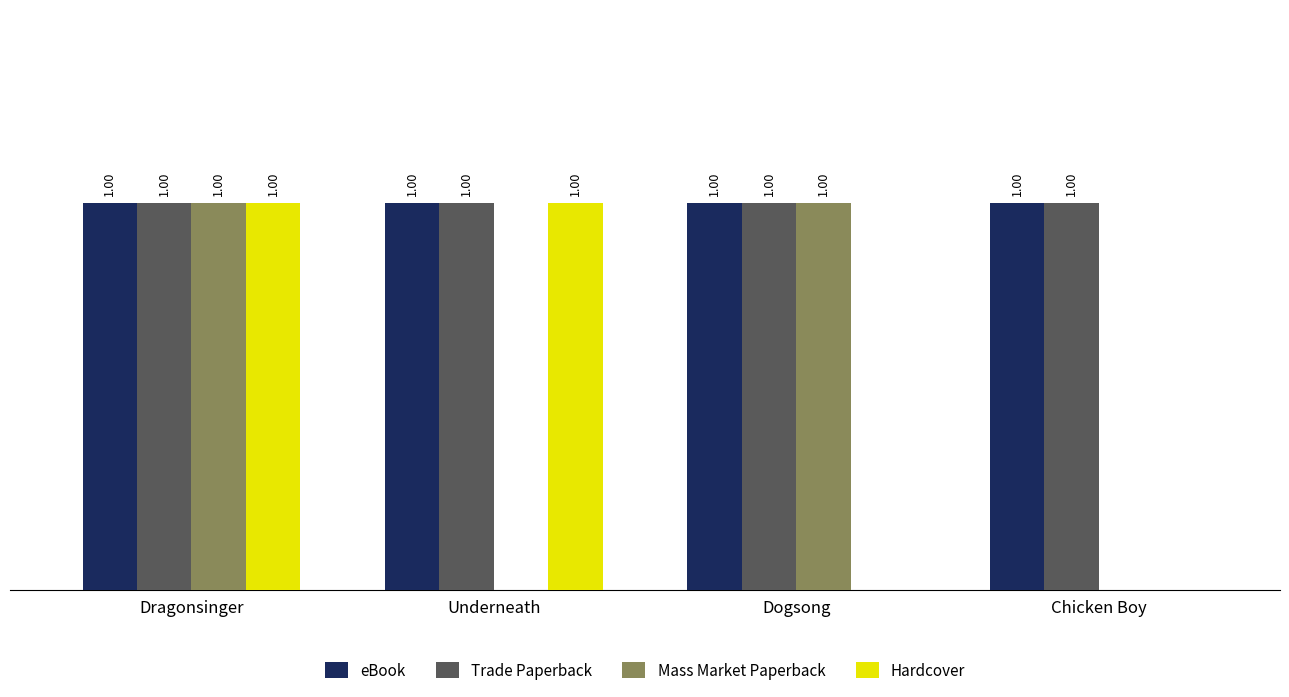

Which series changed the most between Dogsong and Chicken Boy?

Mass Market Paperback